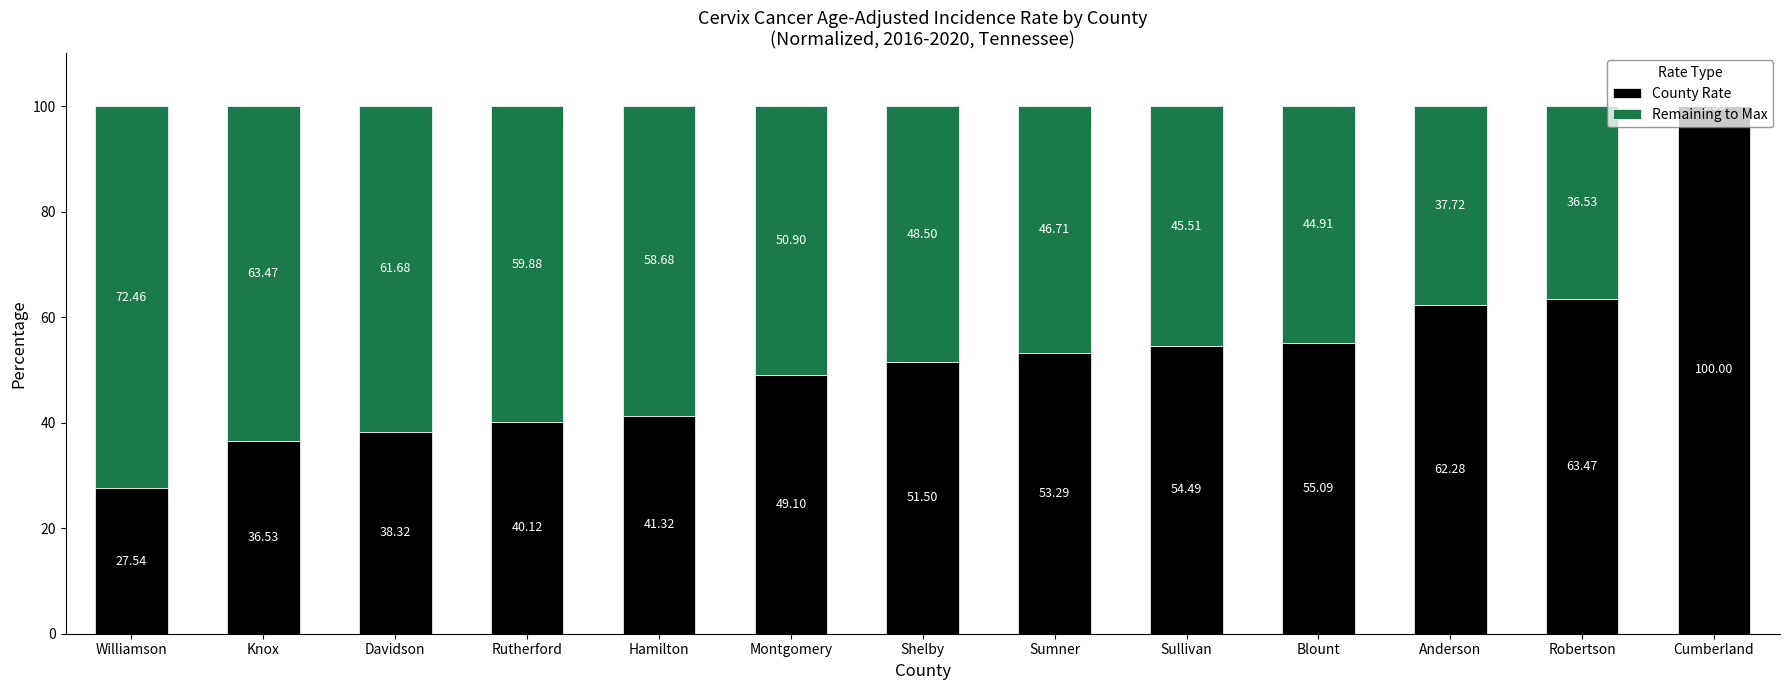

What value does the County Rate series have at Sullivan?

54.5